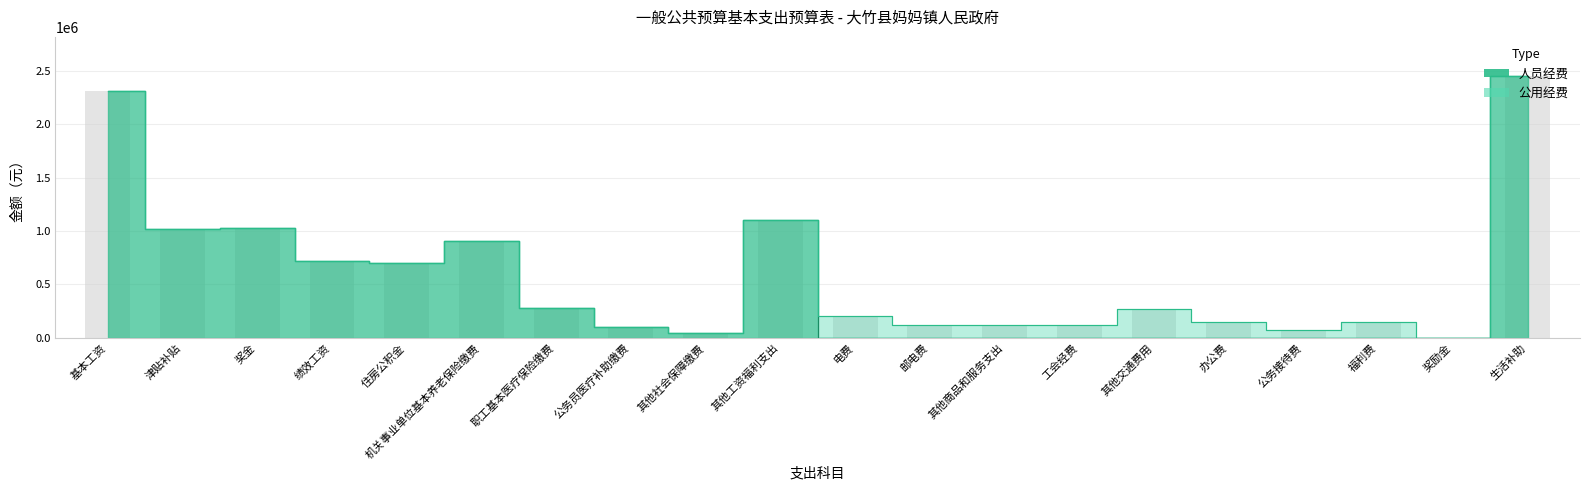

Where does the data first go above 102872?

基本工资